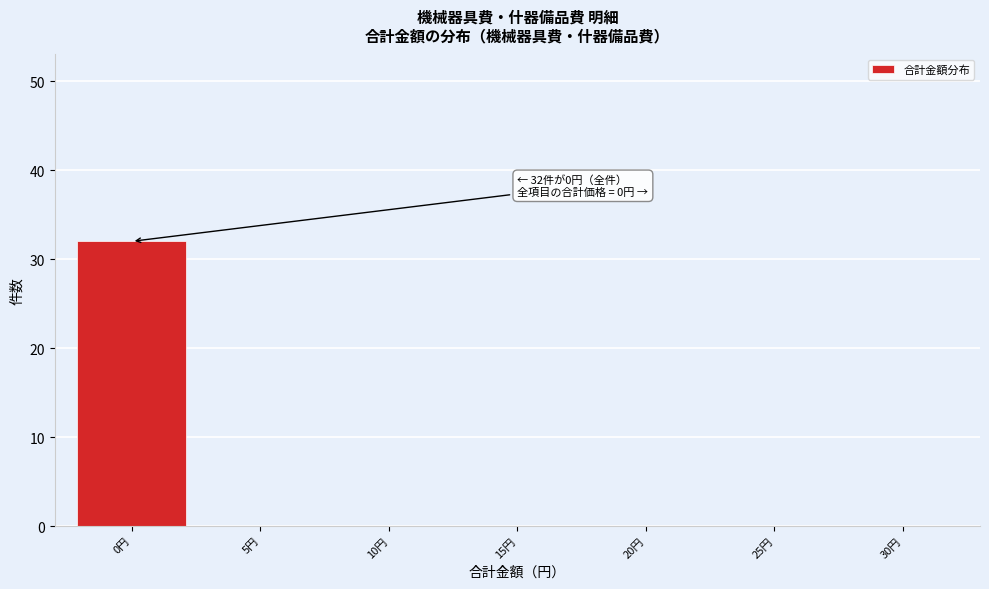

Reading left to right, extract all data points from this chart.

0円=32	5円=0	10円=0	15円=0	20円=0	25円=0	30円=0